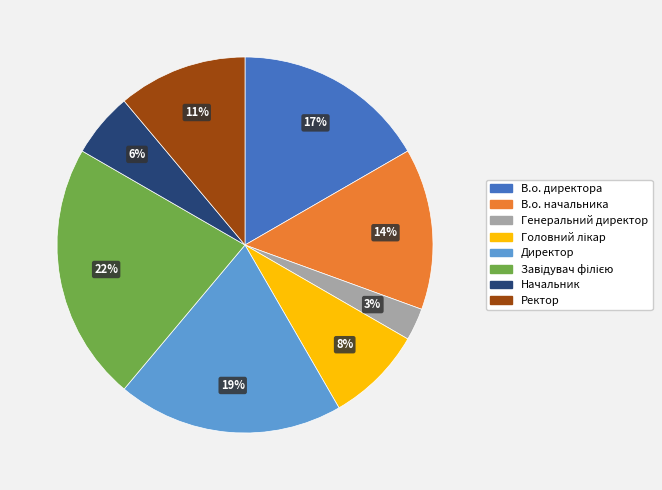

Does any single category account for the majority?

No